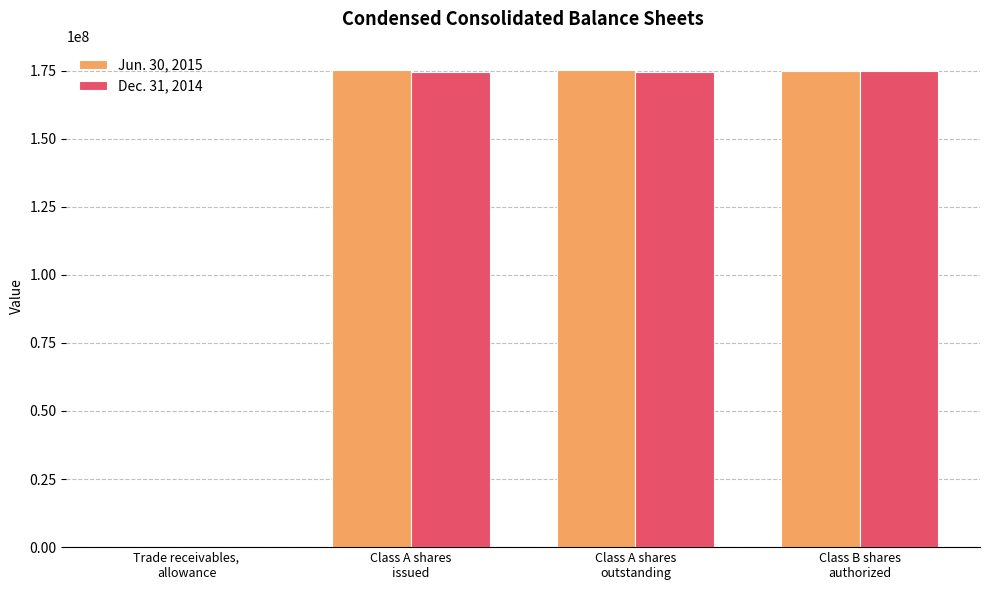

The value of Dec. 31, 2014 at Class A shares
issued is 174388132. True or false?

True